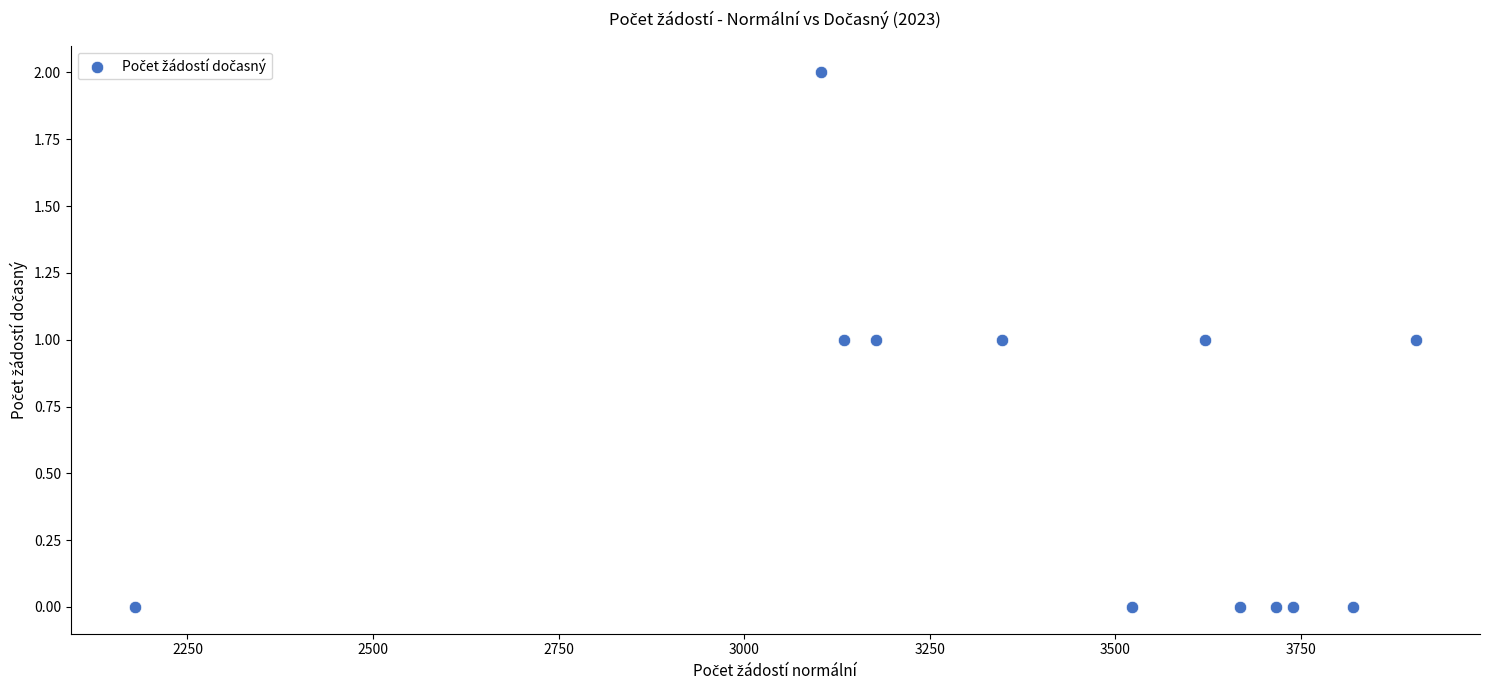

What is the average X value?

3411